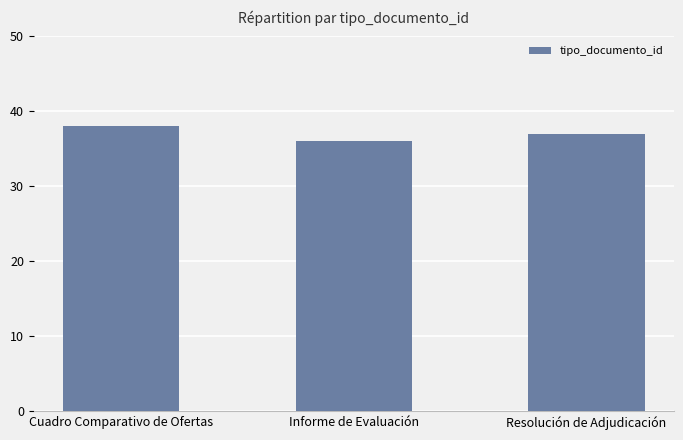

Where is the data nearest to the value 37?

Resolución de Adjudicación